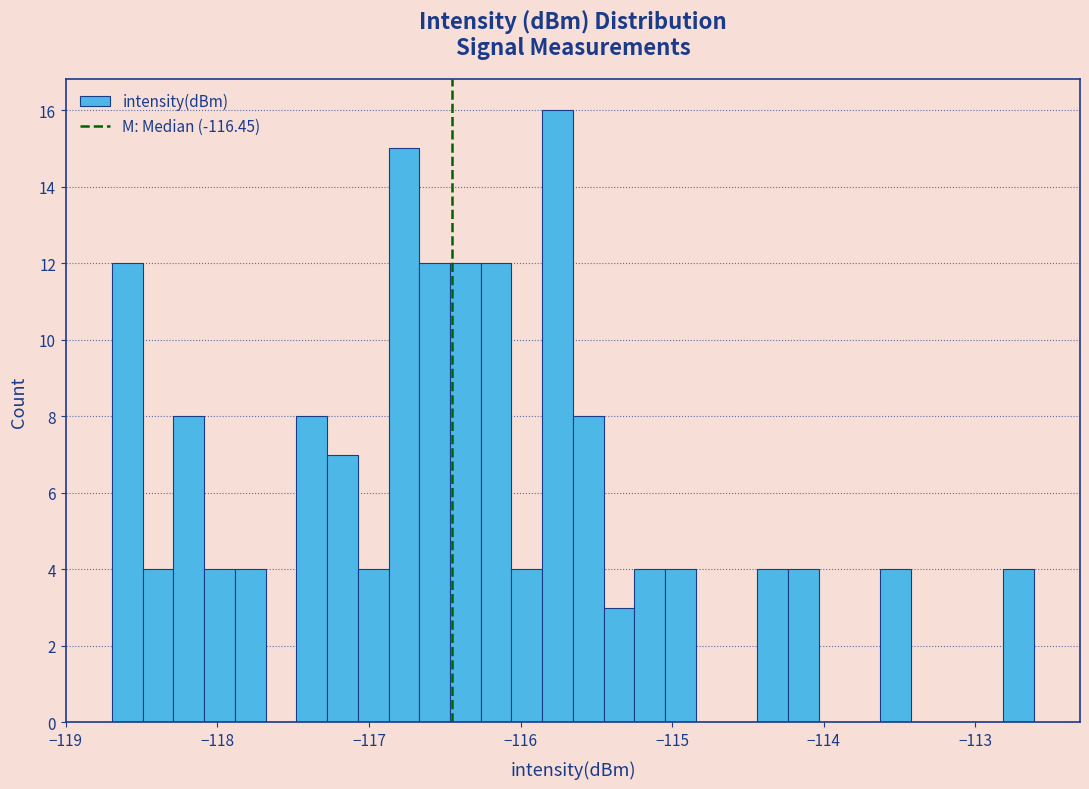

Read against the x-axis, roughly where is the centre of the tallest bar?

-115.8